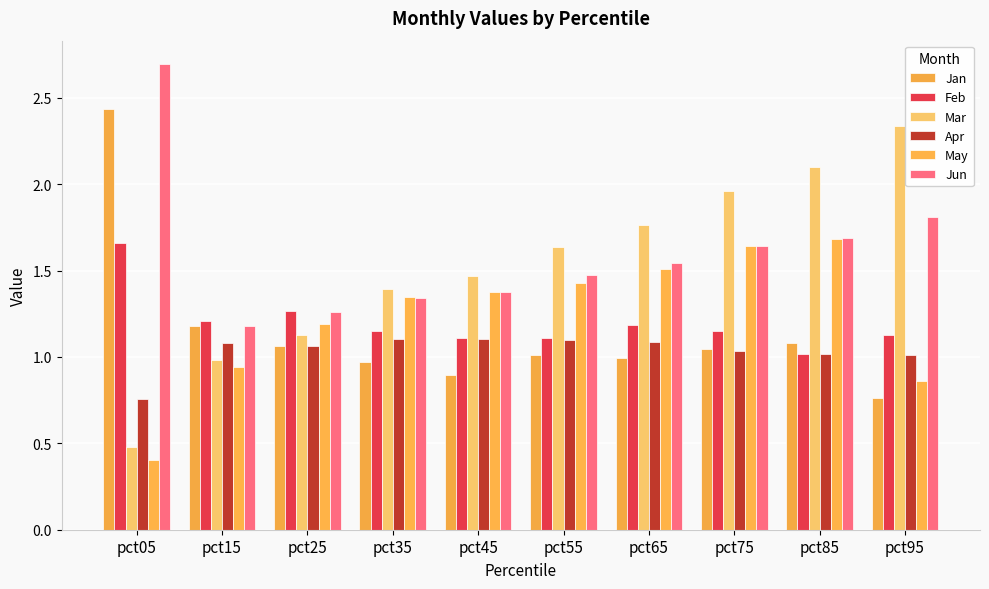

At pct85, list the series in order from largest to smallest.

Mar, Jun, May, Jan, Apr, Feb